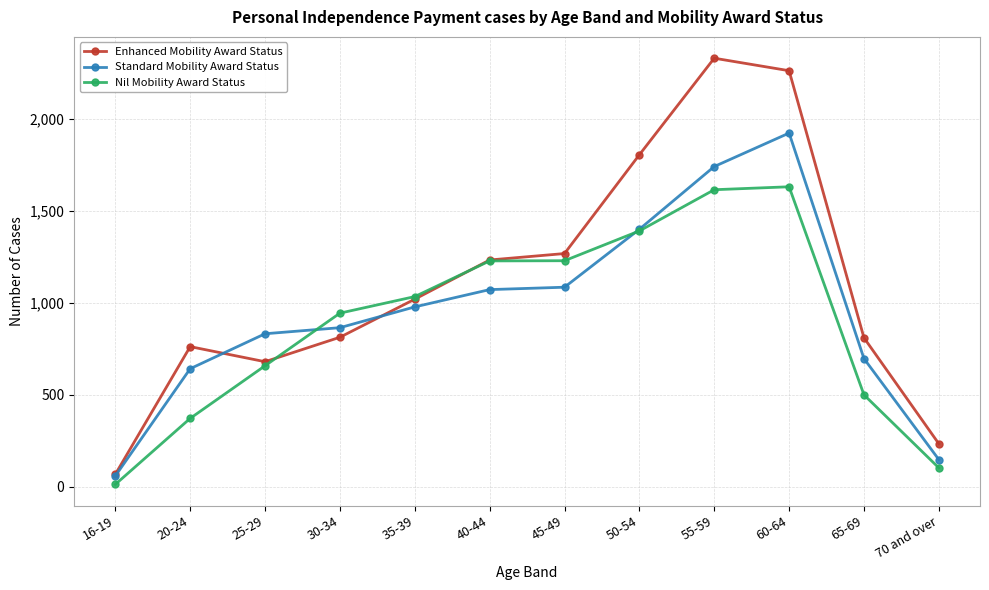

What is the difference between the second highest and minimum values in the Standard Mobility Award Status series?

1682